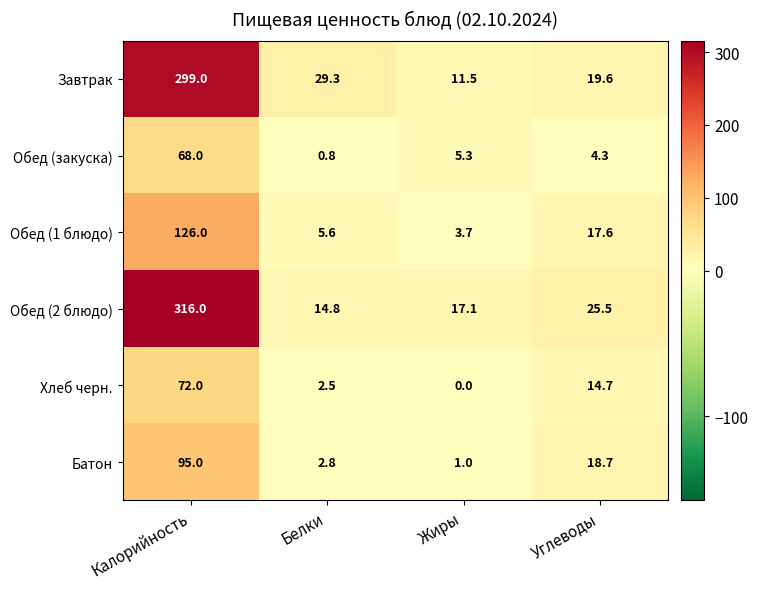

The value of Завтрак at Калорийность is 109.9. True or false?

False